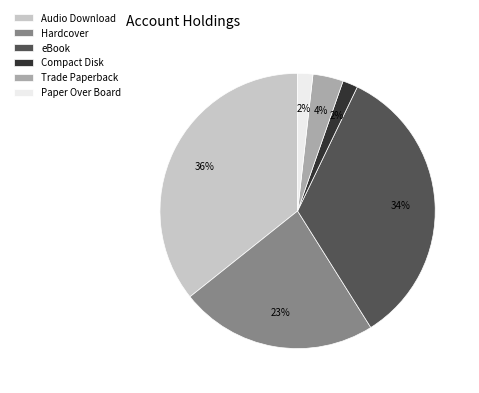

What is the largest slice in the pie chart?

Audio Download